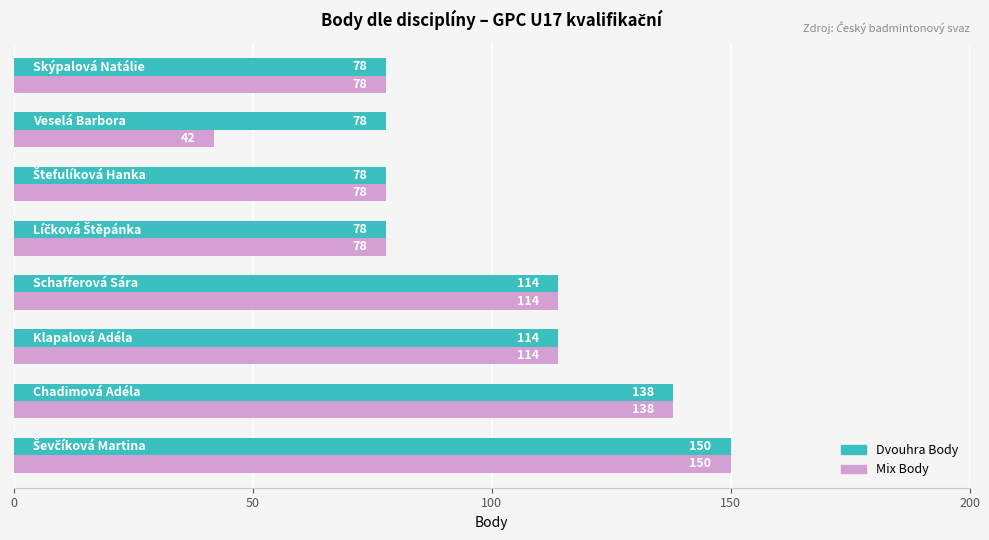

List the series in order of their overall mean, lowest first.

Mix Body, Dvouhra Body